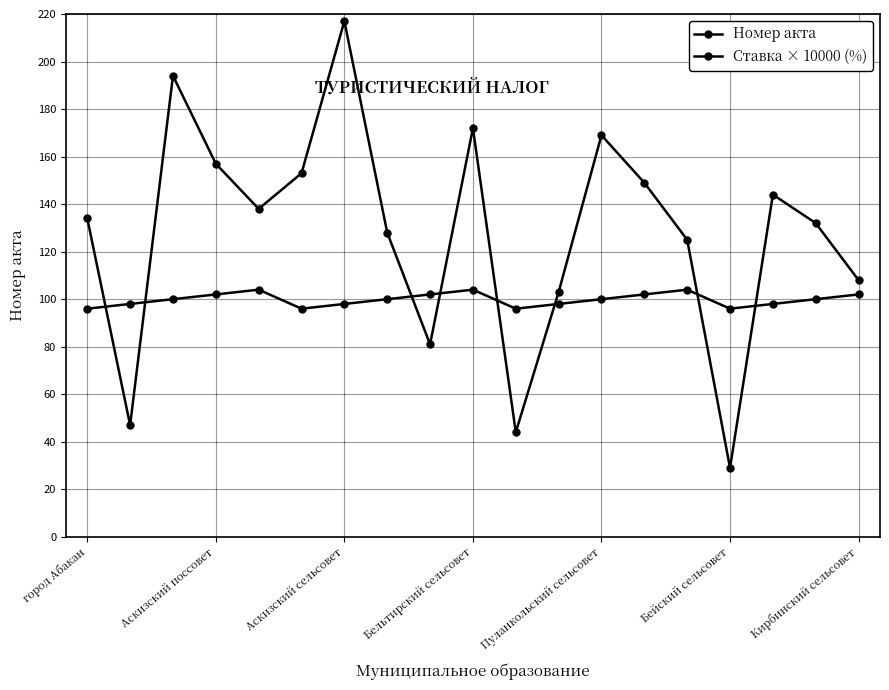

Count the number of categories in the chart.

19